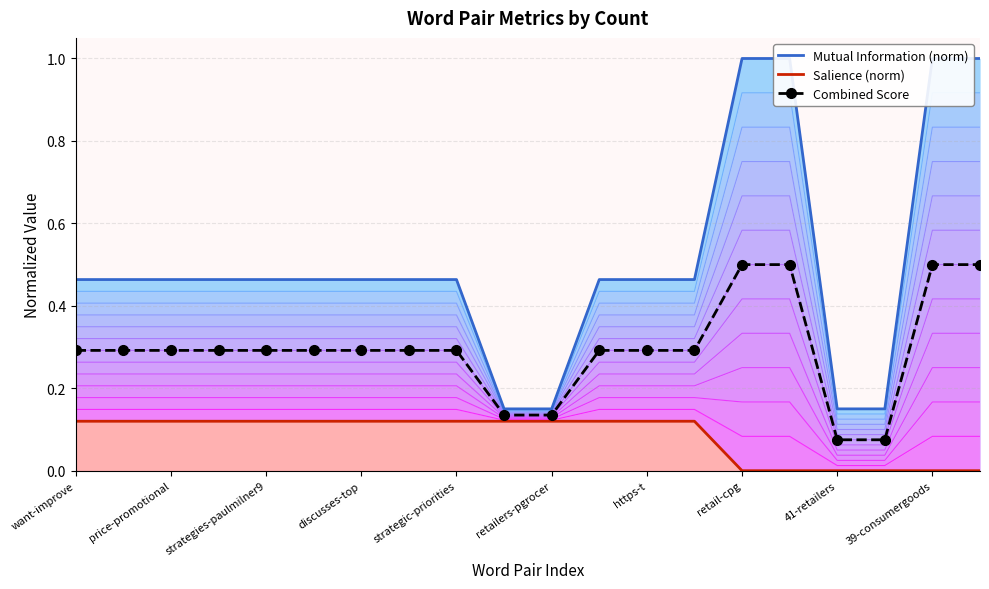

Rank the series by their average value, from highest to lowest.

Mutual Information (norm), Combined Score, Salience (norm)